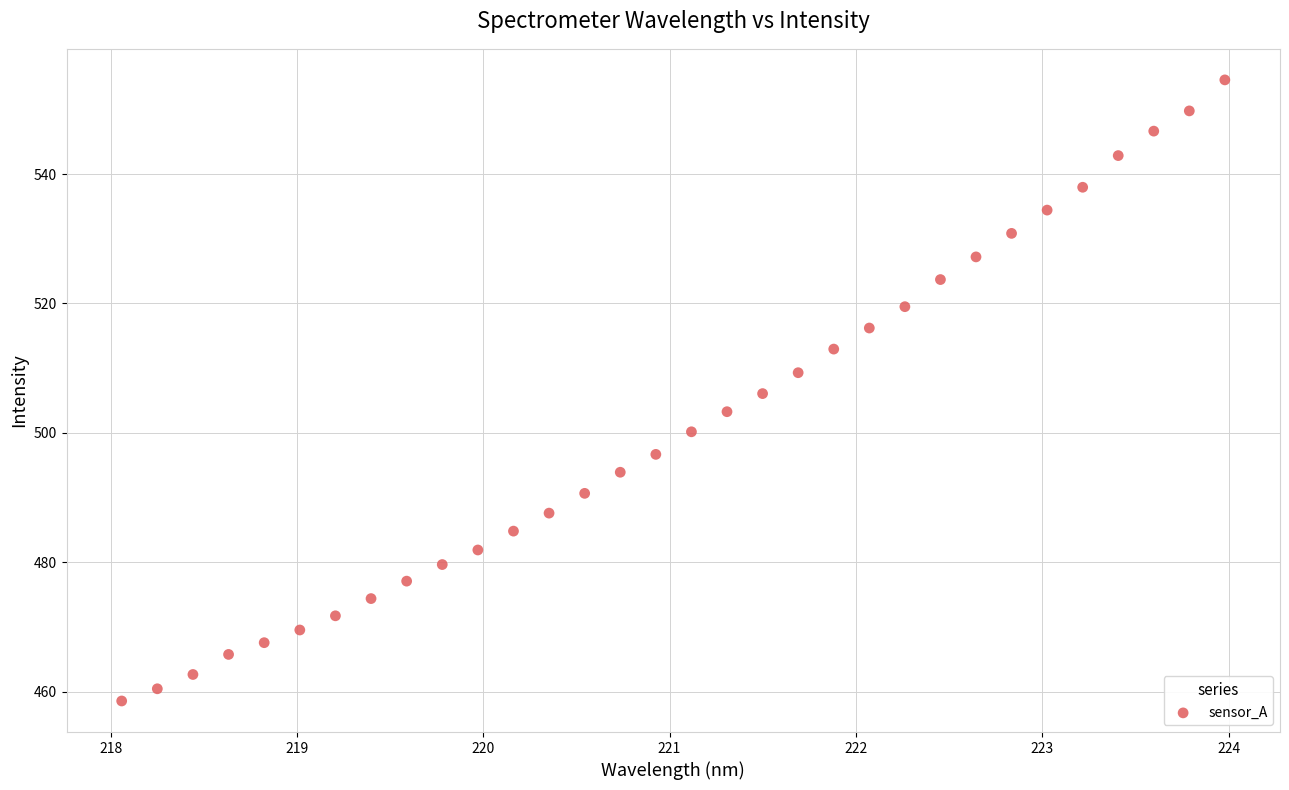

What is the range of Y values (max minus min)?

96.0